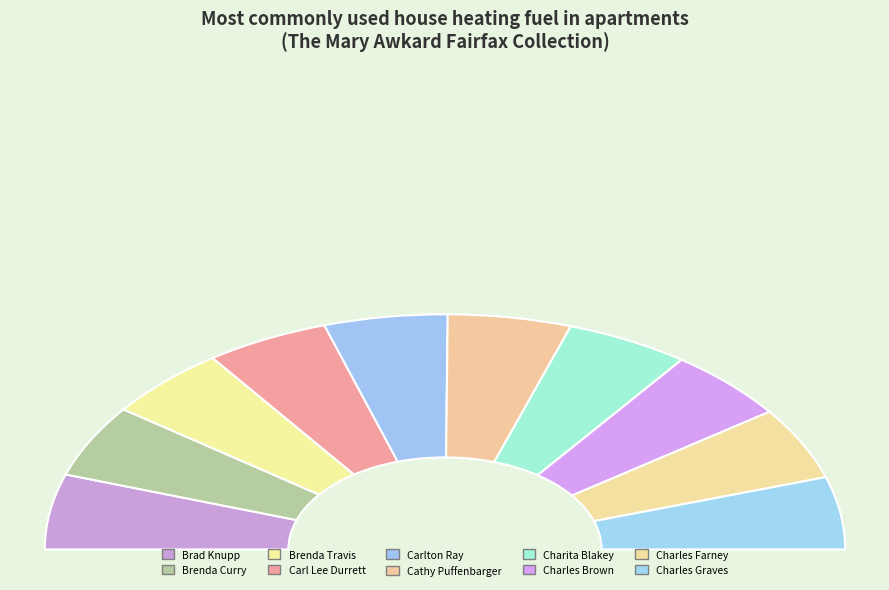

Rank the categories by value from lowest to highest.

Charles Graves, Charles Farney, Charles Brown, Charita Blakey, Cathy Puffenbarger, Carlton Ray, Carl Lee Durrett, Brenda Travis, Brenda Curry, Brad Knupp